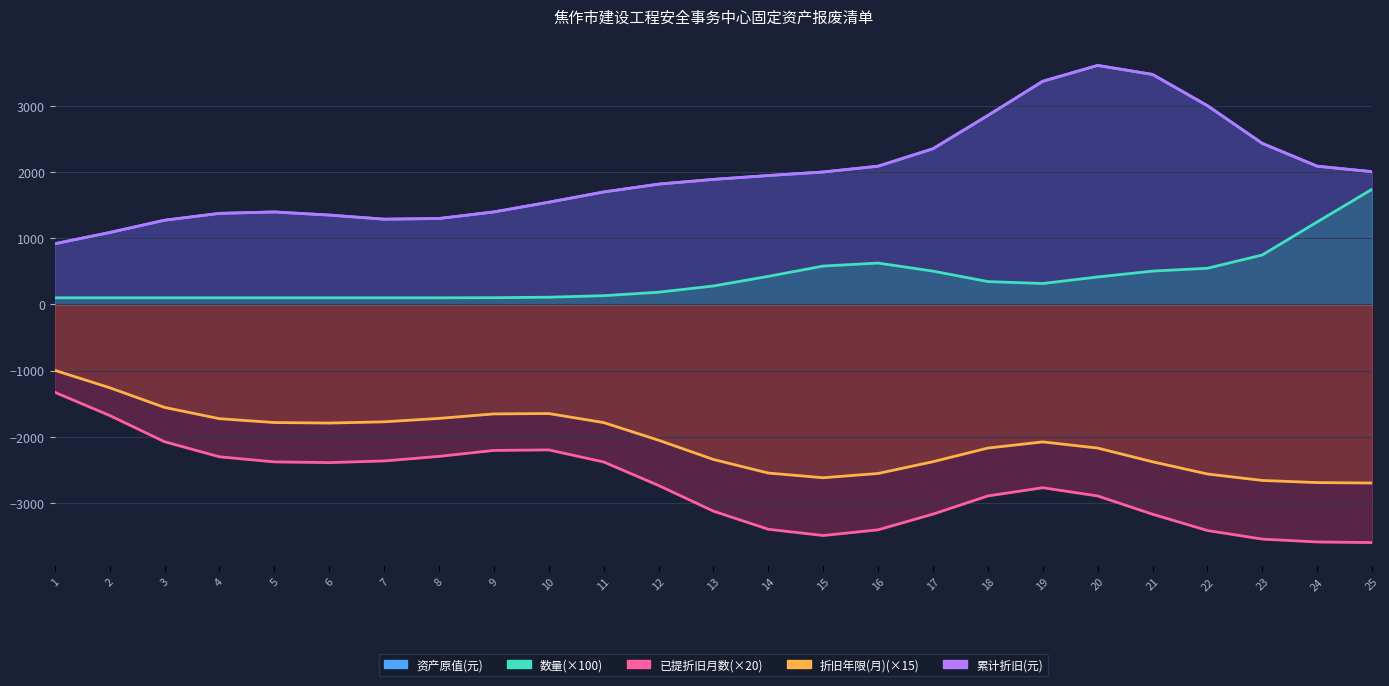

Between 1 and 17, which is larger?

17